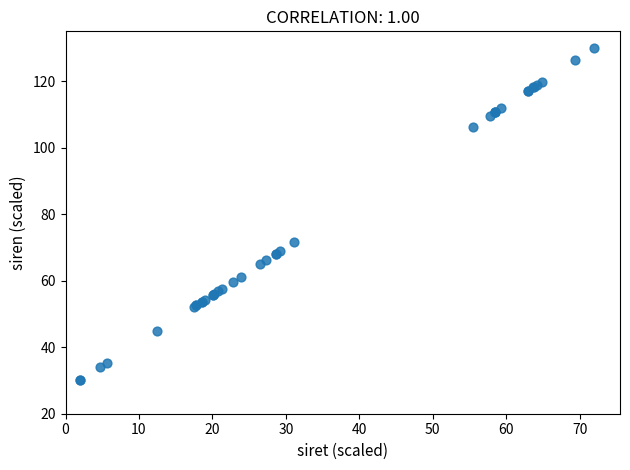

What Y value in the scatter plot is closest to 80?

71.6